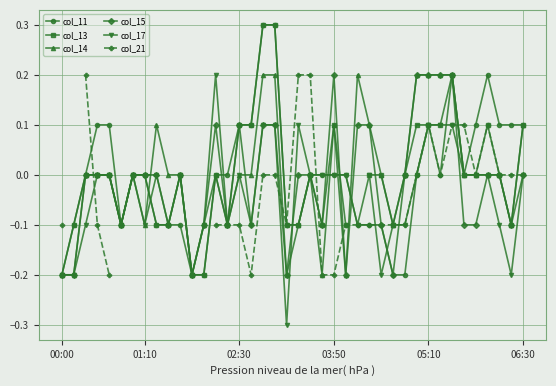

In col_14, how many points are lower than both neighbors (excluding endpoints)?

9